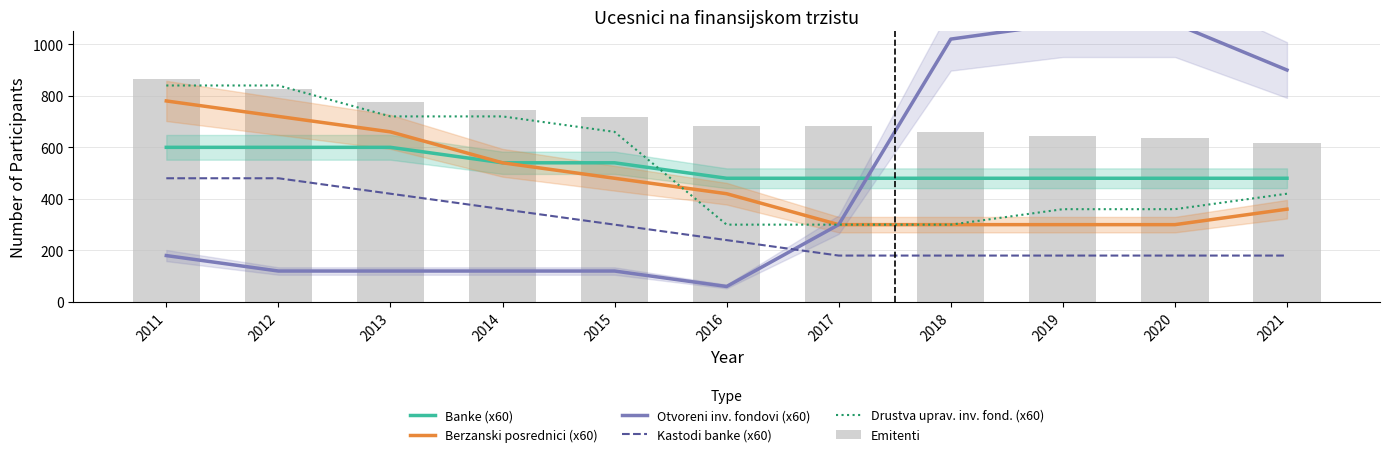

Reading right to left, what are all the values shown in this chart?

Banke (x60): 2021=480	2020=480	2019=480	2018=480	2017=480	2016=480	2015=540	2014=540	2013=600	2012=600	2011=600
Berzanski posrednici (x60): 2021=360	2020=300	2019=300	2018=300	2017=300	2016=420	2015=480	2014=540	2013=660	2012=720	2011=780
Otvoreni inv. fondovi (x60): 2021=900	2020=1080	2019=1080	2018=1020	2017=300	2016=60	2015=120	2014=120	2013=120	2012=120	2011=180
Kastodi banke (x60): 2021=180	2020=180	2019=180	2018=180	2017=180	2016=240	2015=300	2014=360	2013=420	2012=480	2011=480
Drustva uprav. inv. fond. (x60): 2021=420	2020=360	2019=360	2018=300	2017=300	2016=300	2015=660	2014=720	2013=720	2012=840	2011=840
Emitenti: 2021=615	2020=635	2019=644	2018=660	2017=681	2016=683	2015=717	2014=746	2013=774	2012=828	2011=864